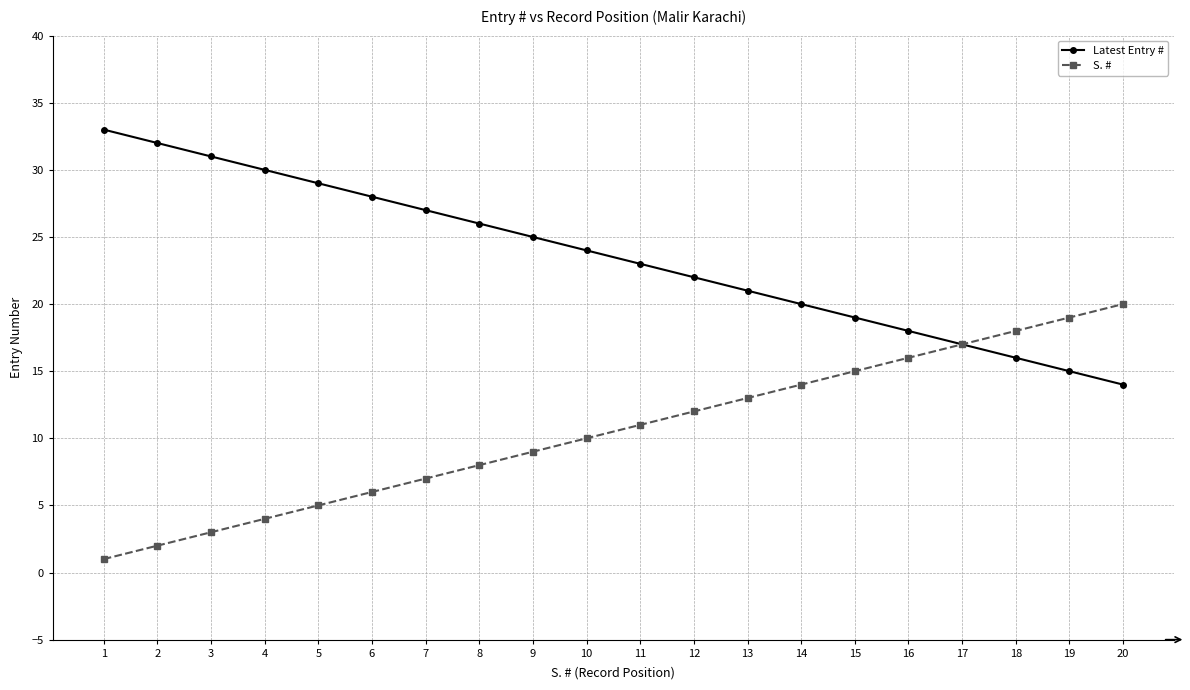

What is the minimum value shown in the chart?

1